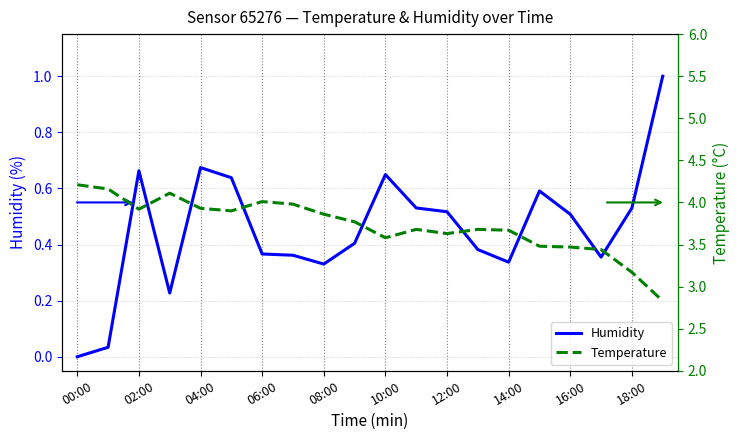

Which series has the largest range (max minus min)?

Temperature